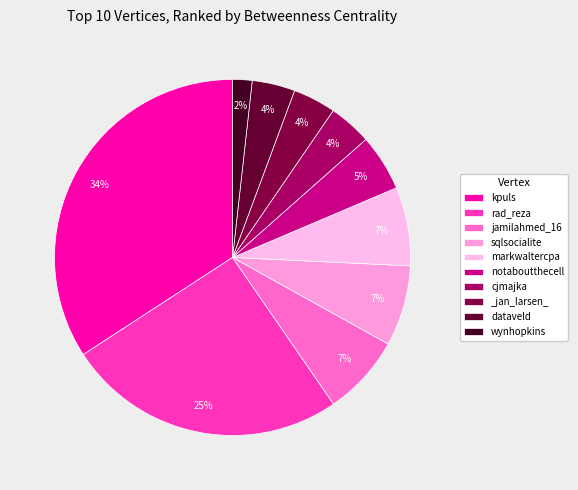

What percentage is the jamilahmed_16 slice, to the nearest percent?

7%